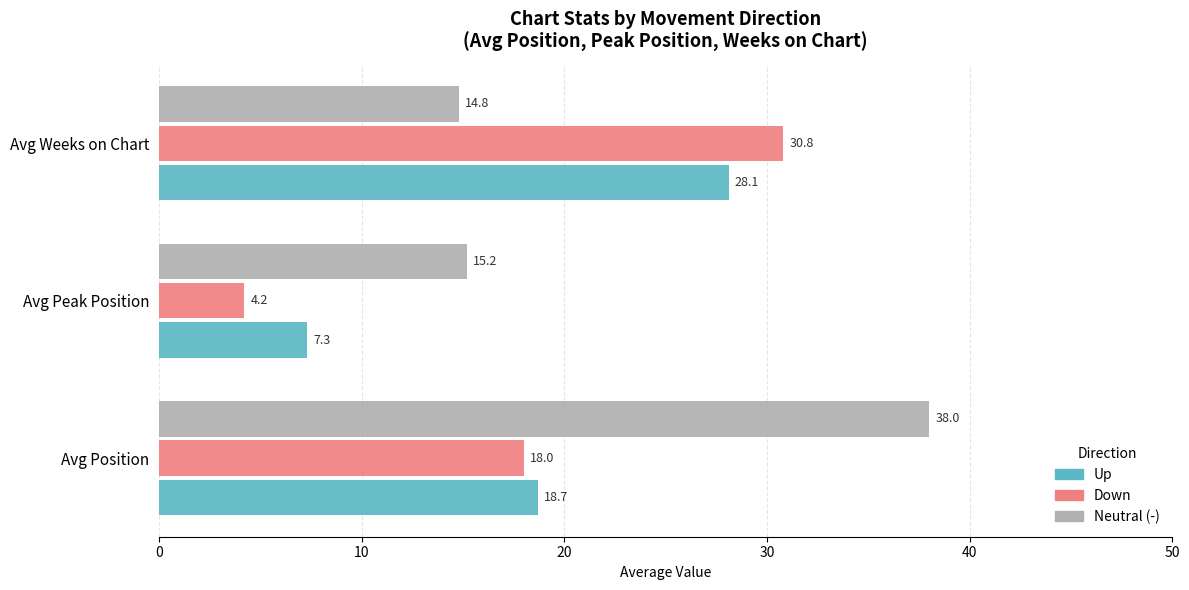

What is the difference between the Neutral (-) values at Avg Position and Avg Peak Position?

22.8